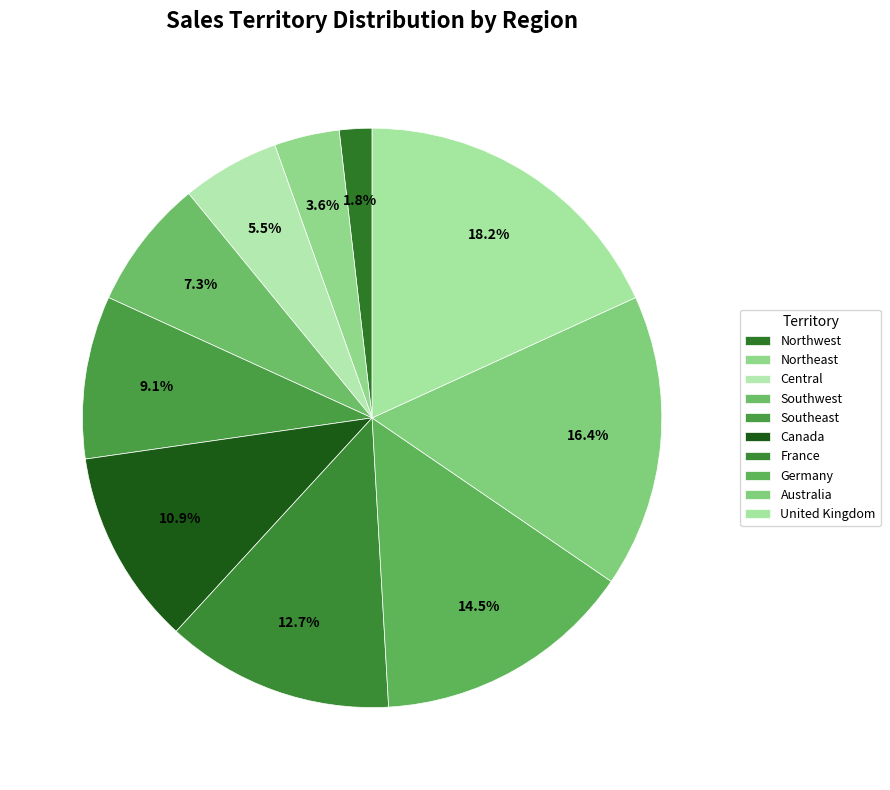

To the nearest percent, what is the average slice percentage?

10%